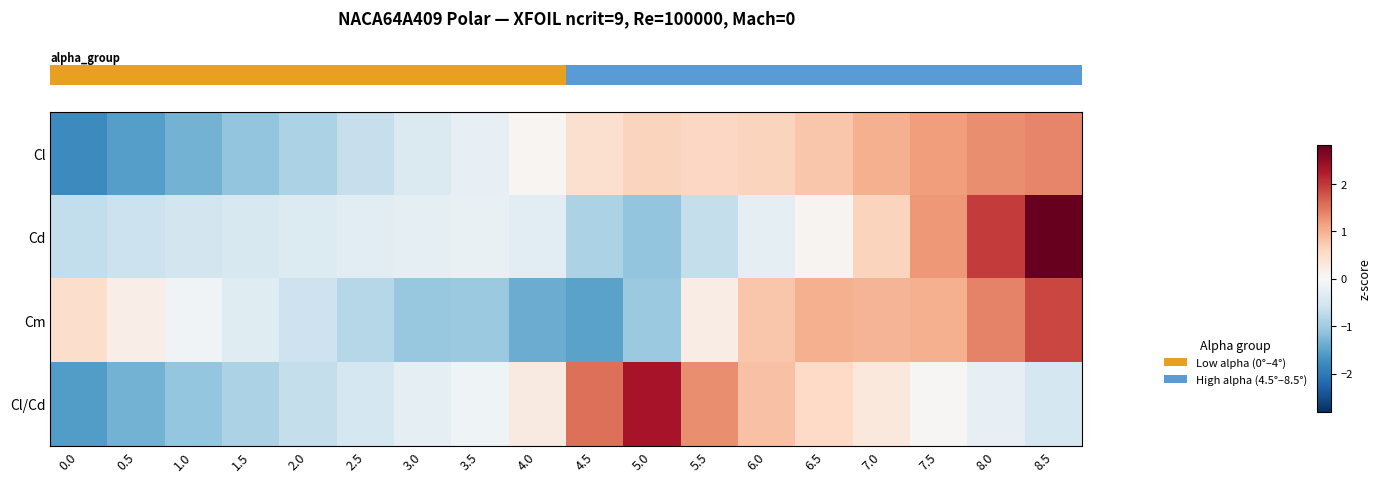

Which series has the widest spread of values?

row_1